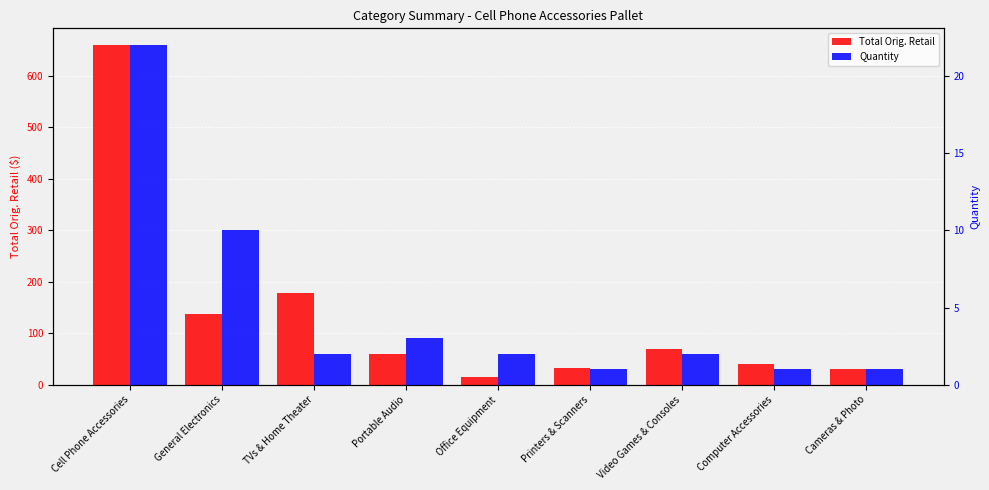

How many groups of bars are there?

9